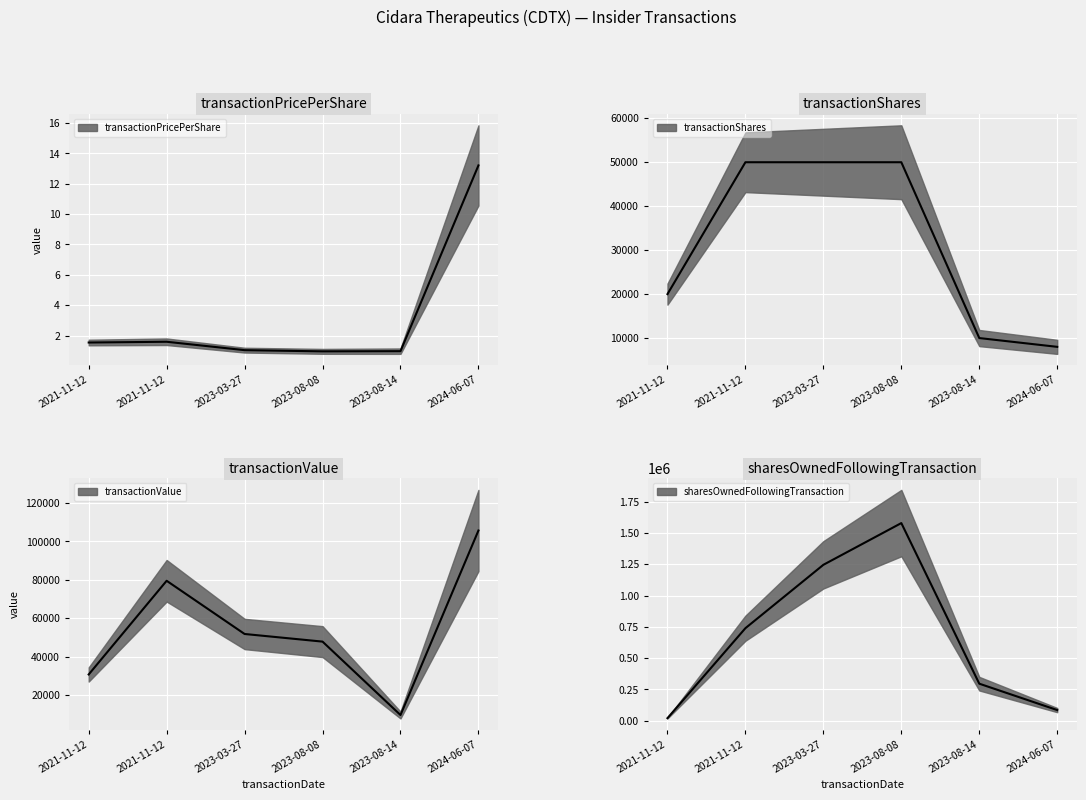

Rank the categories by transactionValue value from lowest to highest.

2023-08-14, 2021-11-12, 2023-08-08, 2023-03-27, 2021-11-12, 2024-06-07